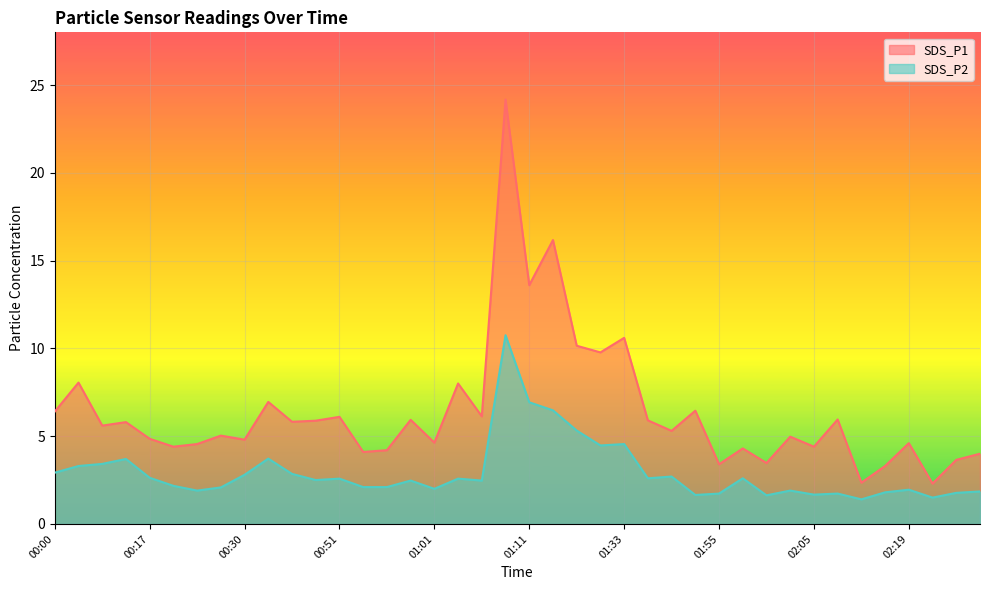

What is the label of the 33rd point from the right?

00:27